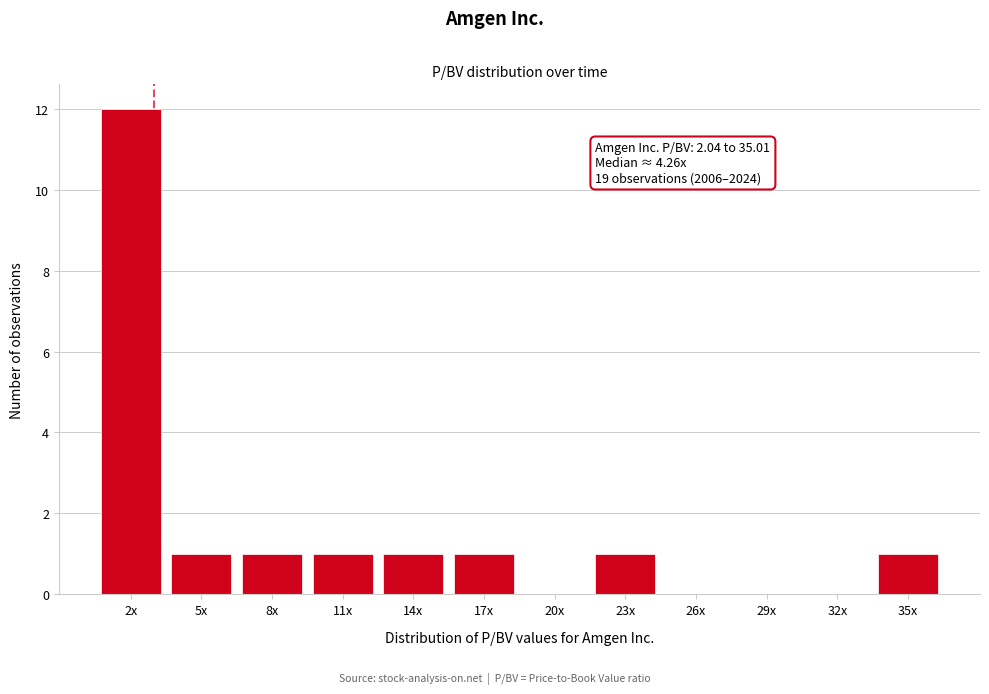

Reading left to right, what are all the values shown in this chart?

2x=12	5x=1	8x=1	11x=1	14x=1	17x=1	20x=0	23x=1	26x=0	29x=0	32x=0	35x=1